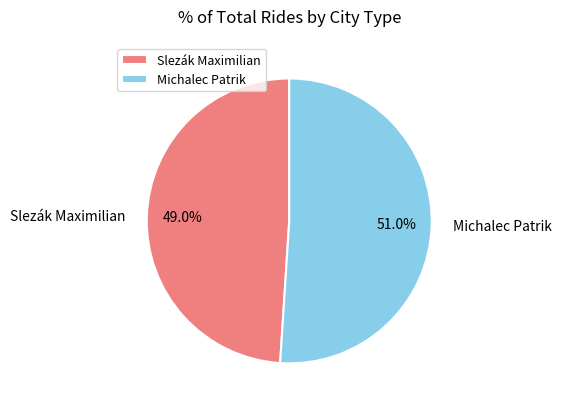

What is the total percentage of Slezák Maximilian and Michalec Patrik?

100.0%